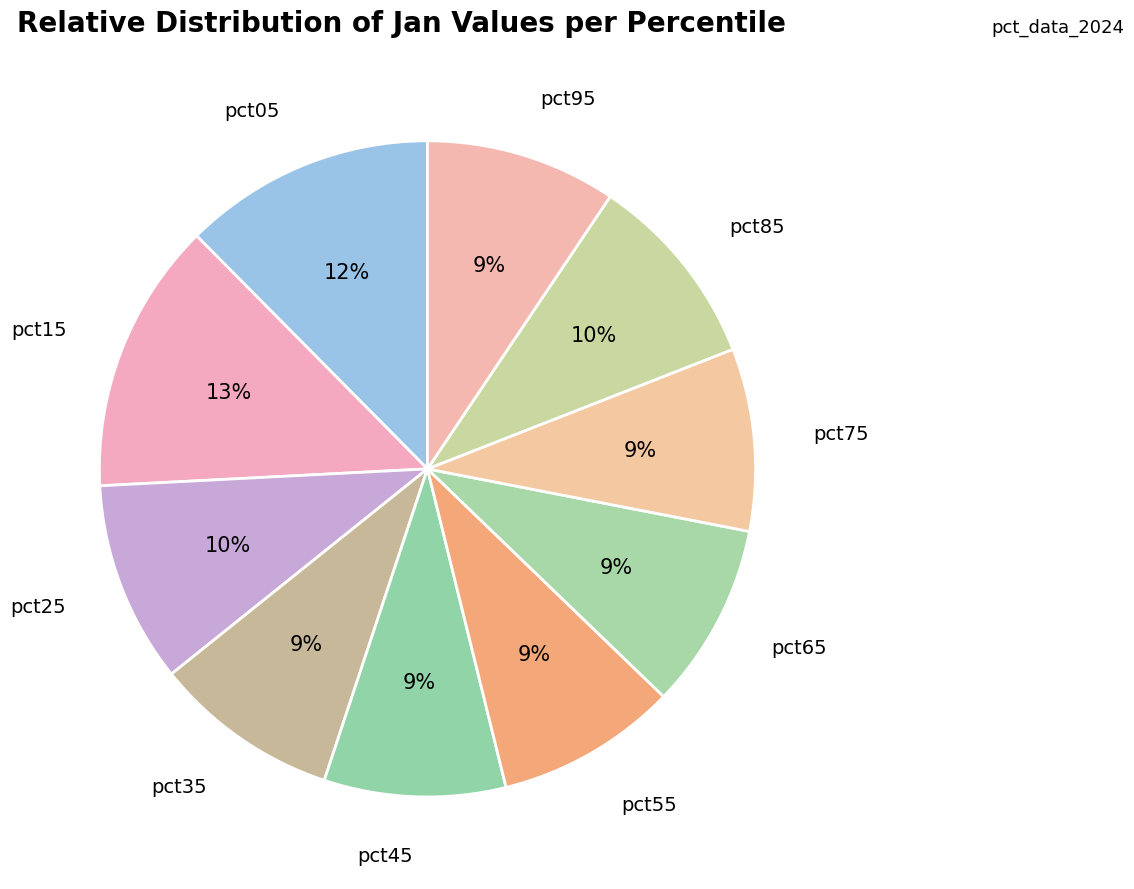

Count the number of slices in the pie.

10